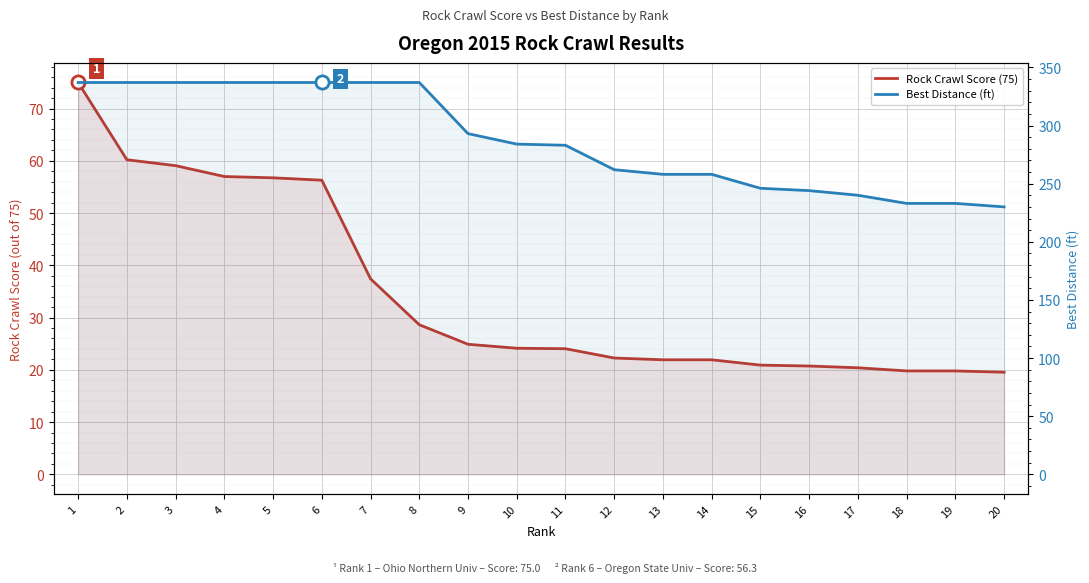

Which series reaches the maximum Y coordinate?

Best Distance (ft)